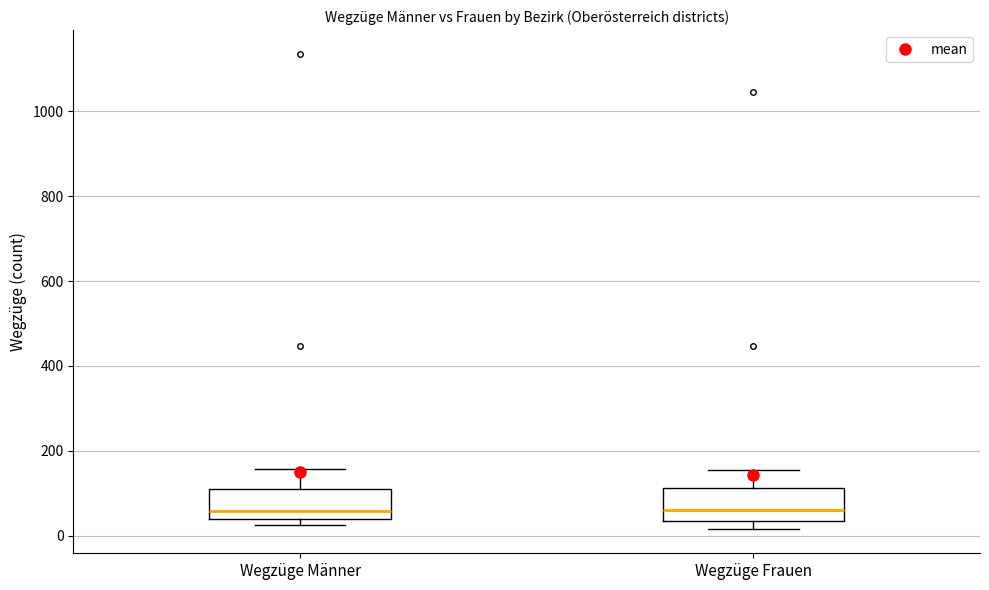

Where is the lower edge of the box for Wegzüge Frauen on the y-axis? The values are not printed on the chart, so give them approximately, as read against the axis.

40